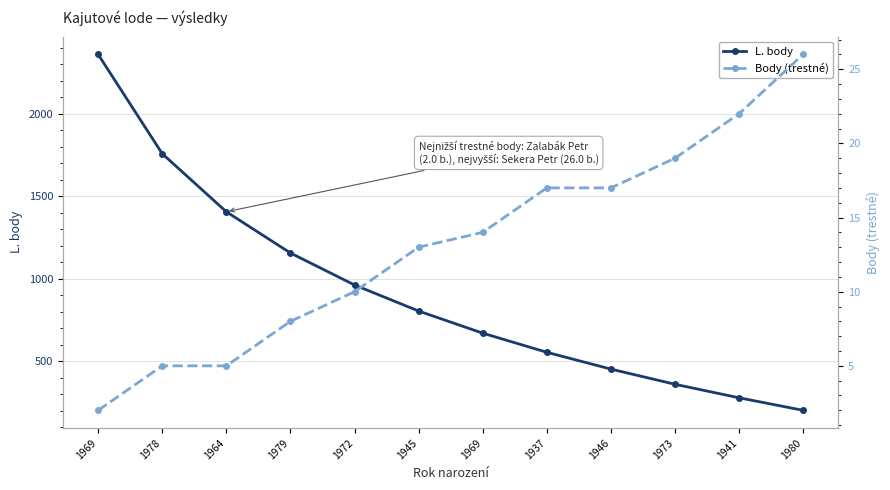

True or false: L. body and Body (trestné) cross at least once.

False